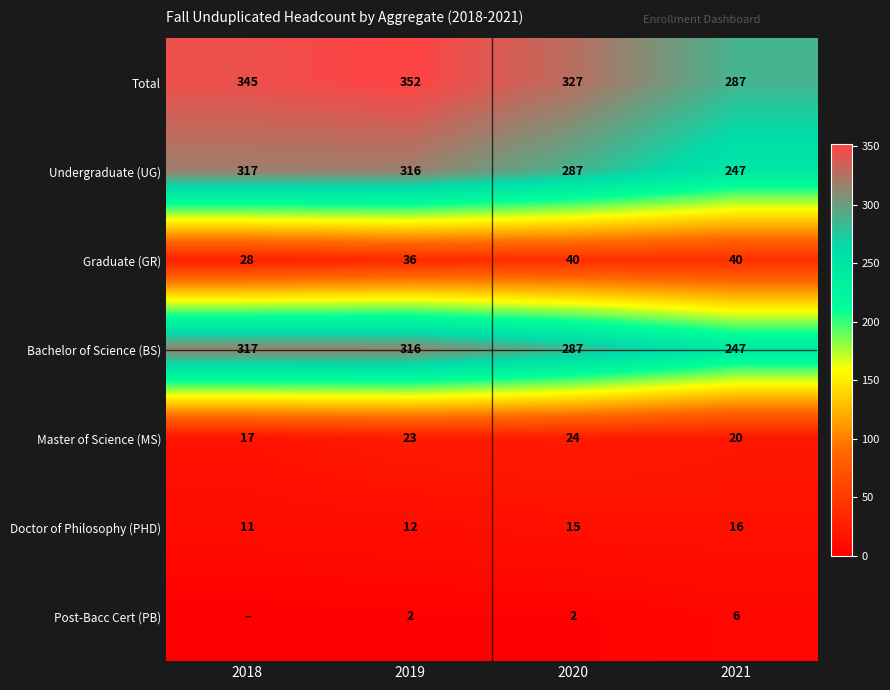

Where is Undergraduate (UG) nearest to the value 282?

2020